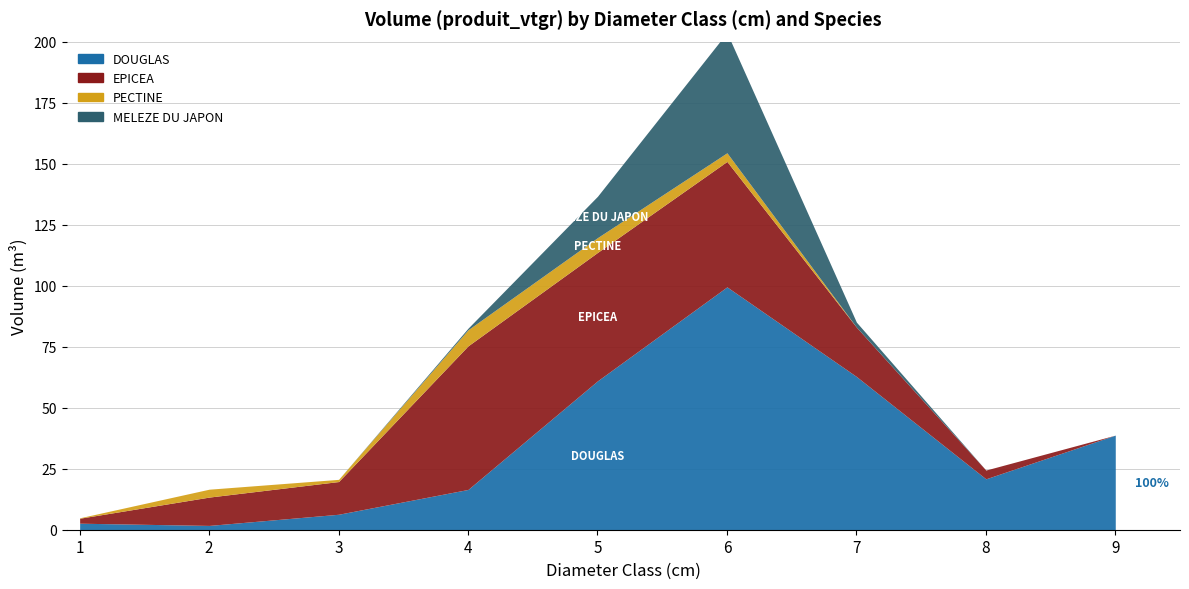

At 1, list the series in order from smallest to largest.

MELEZE DU JAPON, PECTINE, EPICEA, DOUGLAS